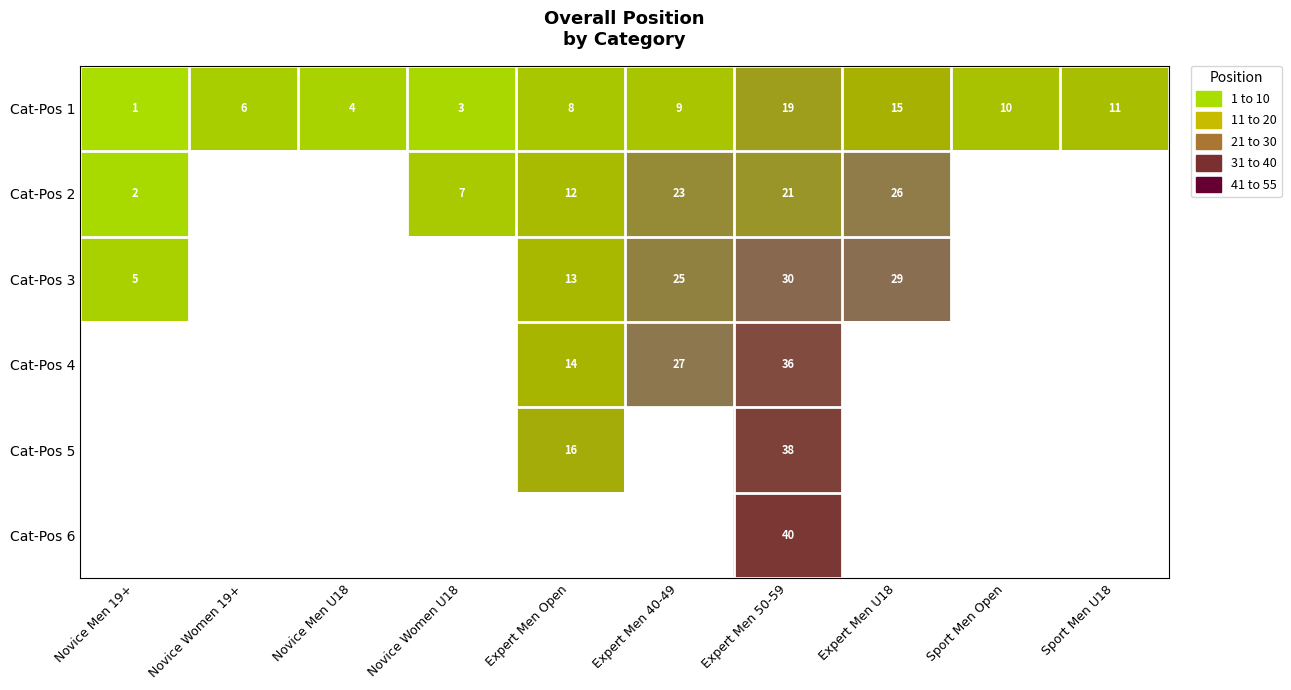

At how many categories does at least one series exceed 20?

3